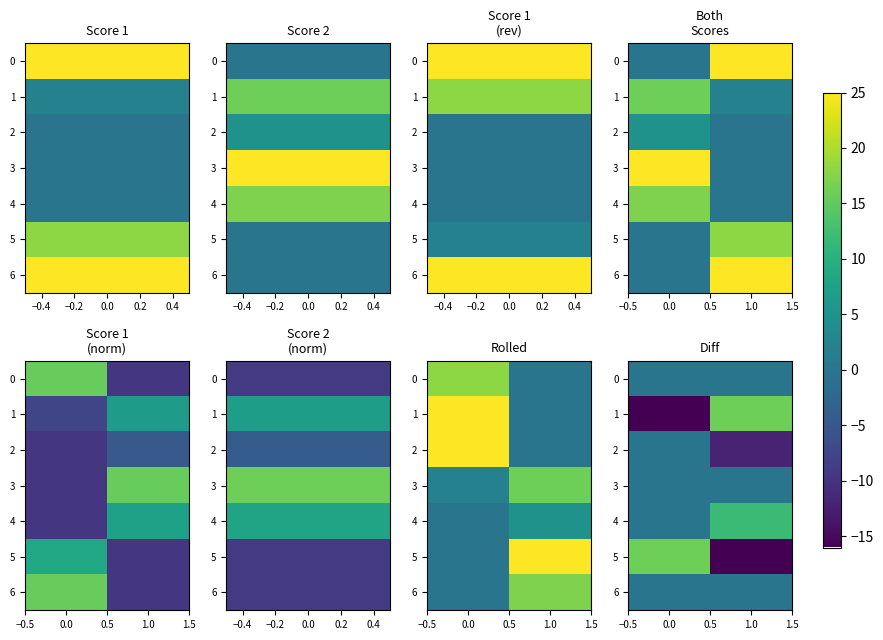

What is the average value of the 4 series?

6